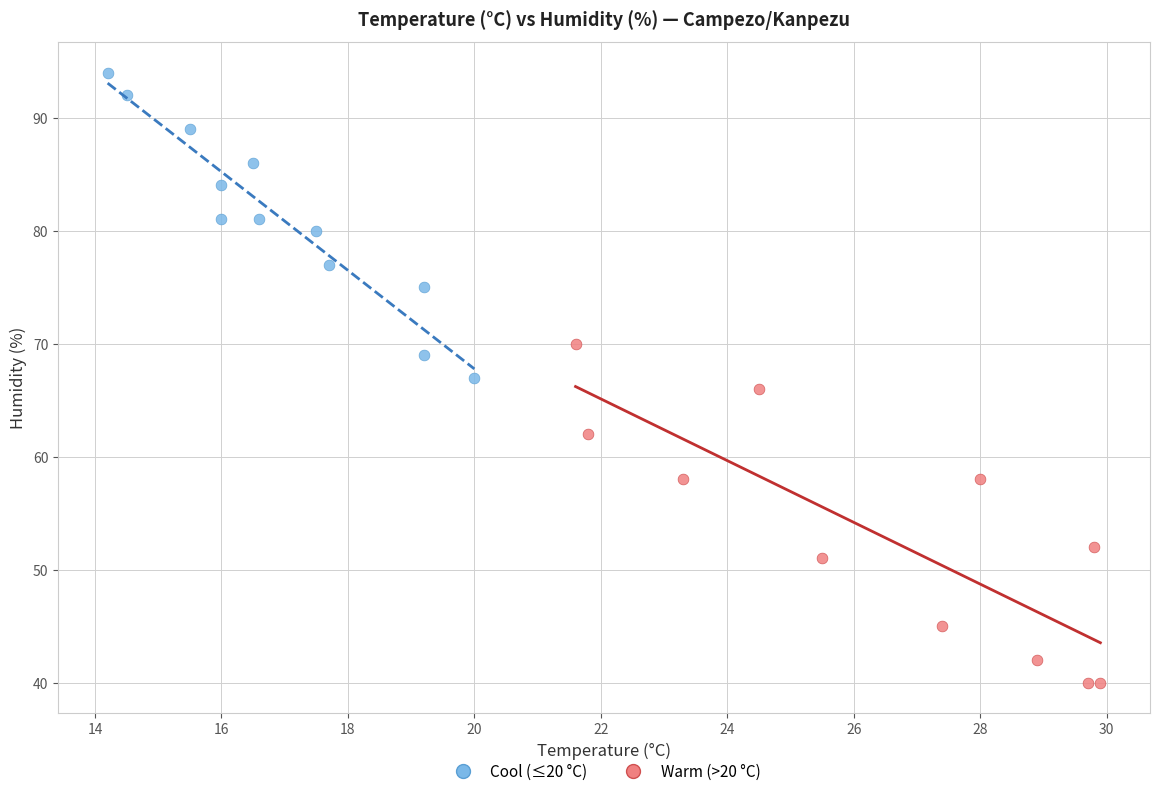

Which series contains the lowest Y value?

Warm (>20 °C)